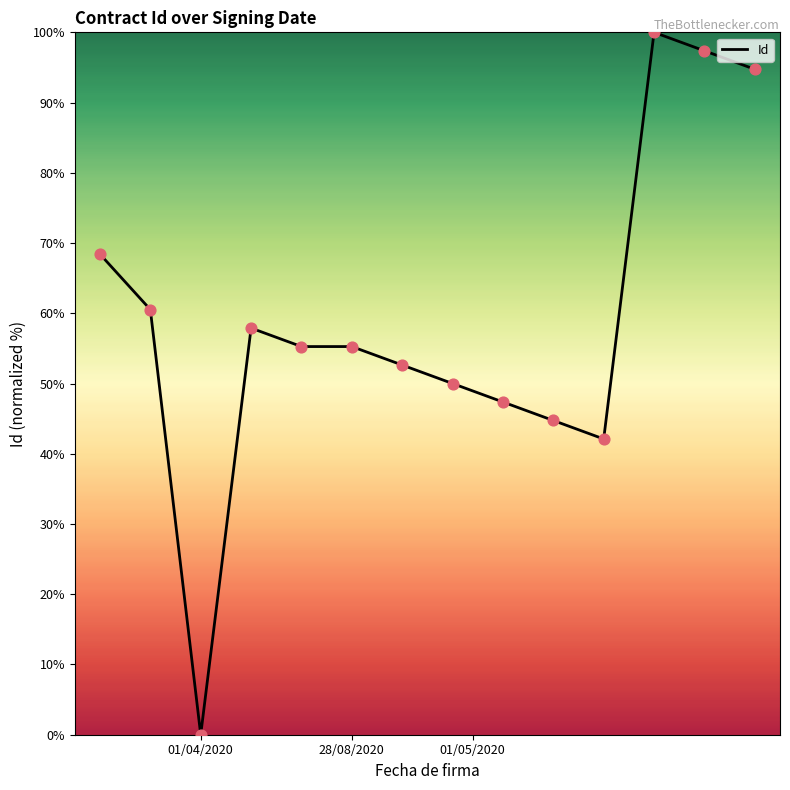

What is the greatest value displayed?

100.0